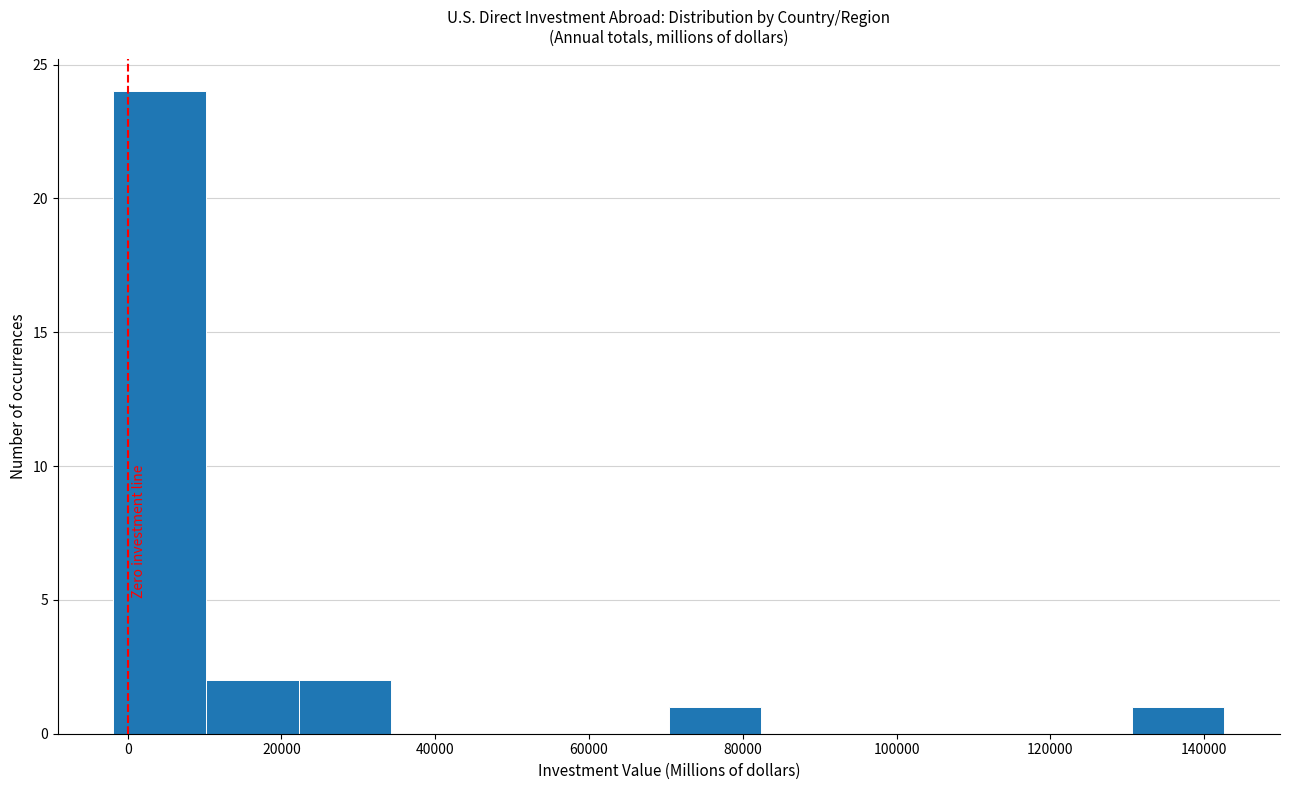

Reading left to right, list every bar in this chart as the range it spans on the x-axis followed by its height. Neither the bar edges nor the heights are printed on the chart, so give them approximately, as read against the axes.

-2000 to 10000: 24
10000 to 22000: 2
22000 to 34000: 2
34000 to 46000: 0
46000 to 58000: 0
58000 to 70000: 0
70000 to 82000: 1
82000 to 94000: 0
94000 to 106000: 0
106000 to 118000: 0
118000 to 130000: 0
130000 to 142000: 1